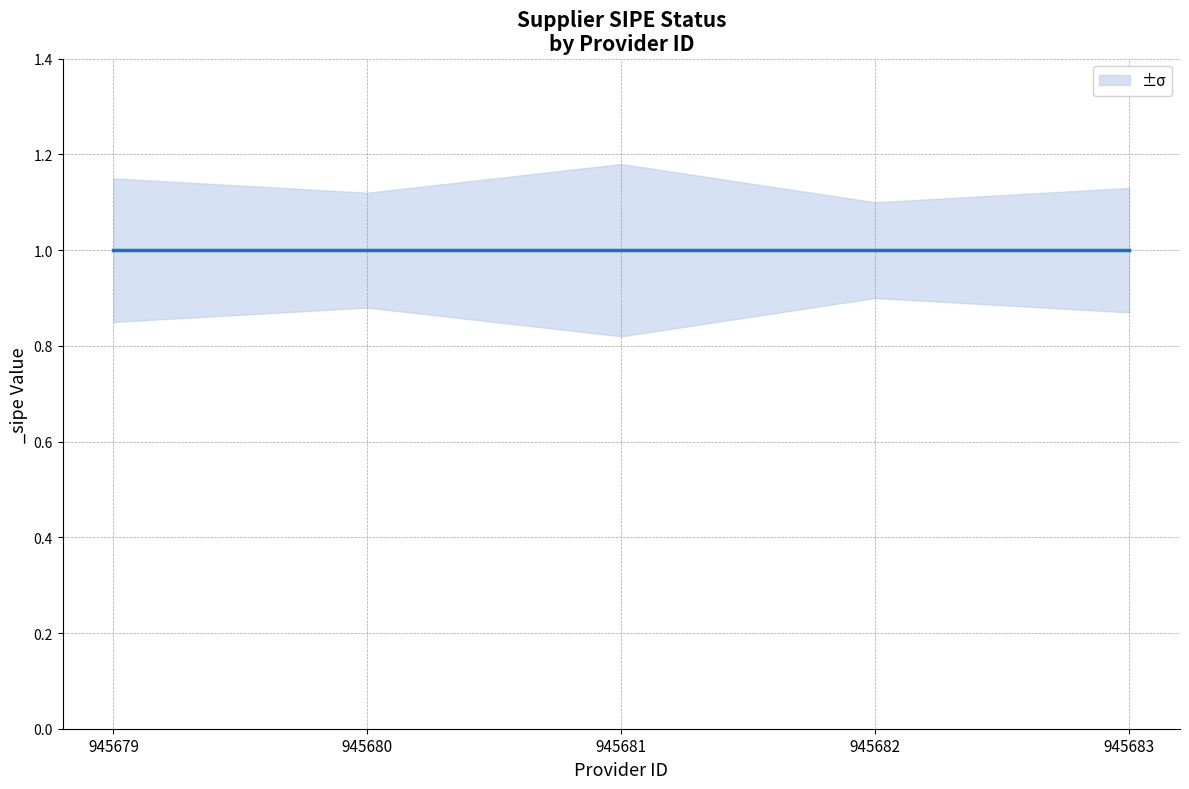

What is the value of the _sipe point at the 5th from the left?

1.0